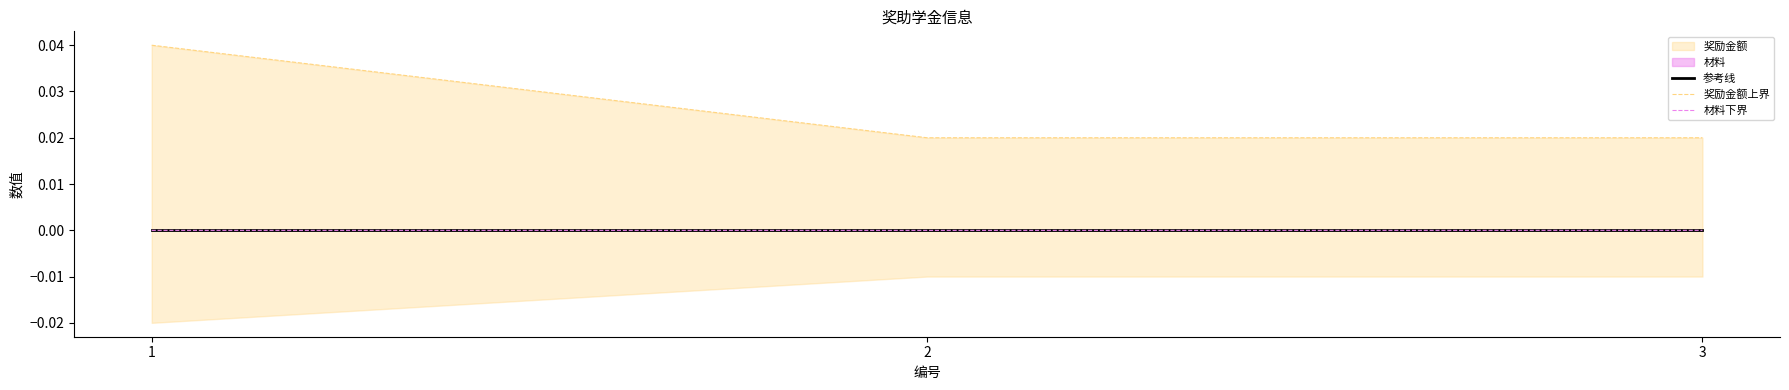

Is it true that 材料下界 equals -0.0 at 1?

True